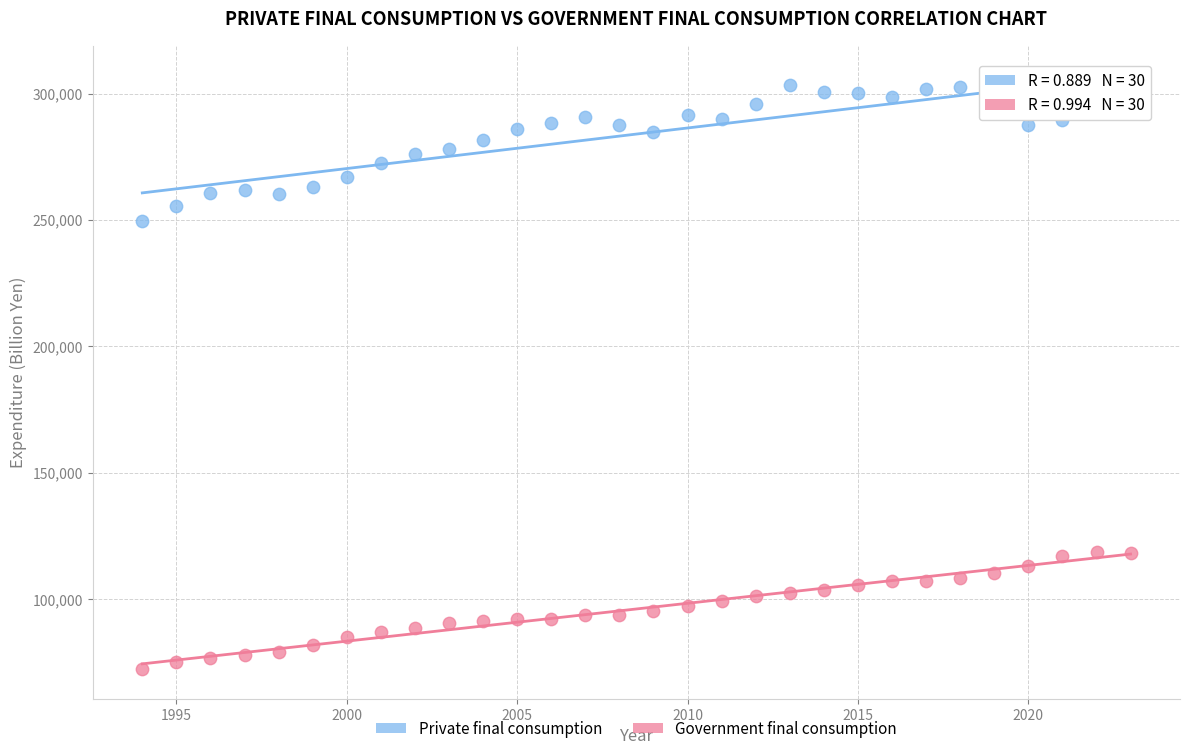

What are all the series names shown in the legend?

Private final consumption, Government final consumption